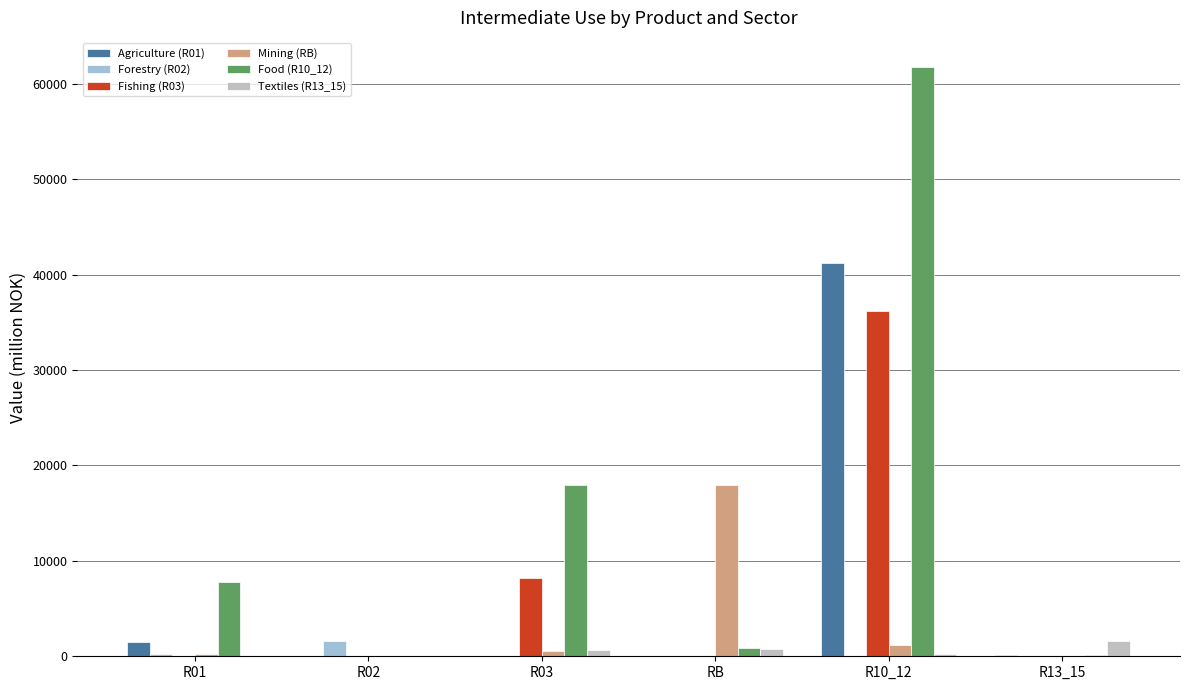

Which series has the largest total across all categories?

Food (R10_12)